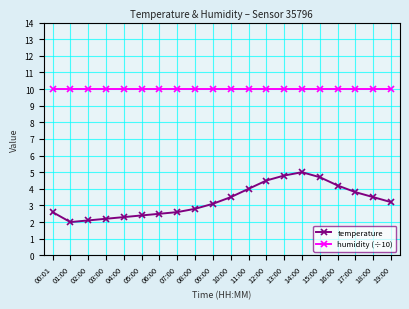

What is the minimum value shown in the chart?

2.0